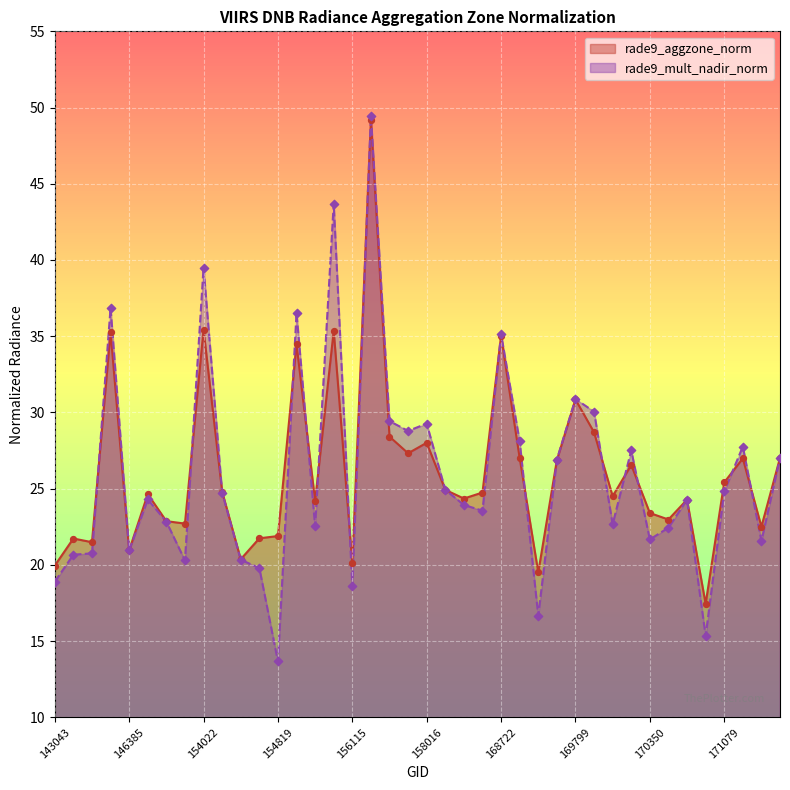

Which series contains the highest Y value?

rade9_mult_nadir_norm